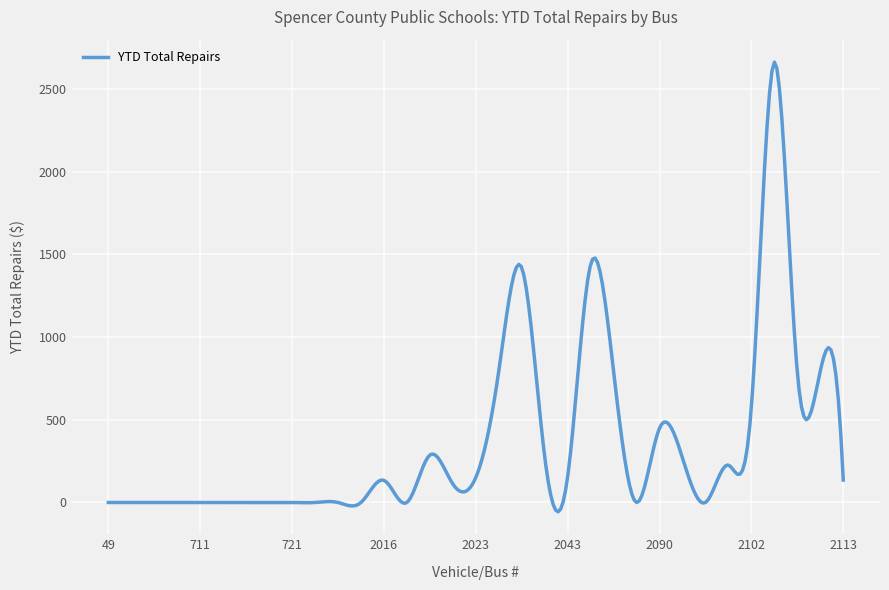

What is the difference between the maximum and minimum values?

2718.3